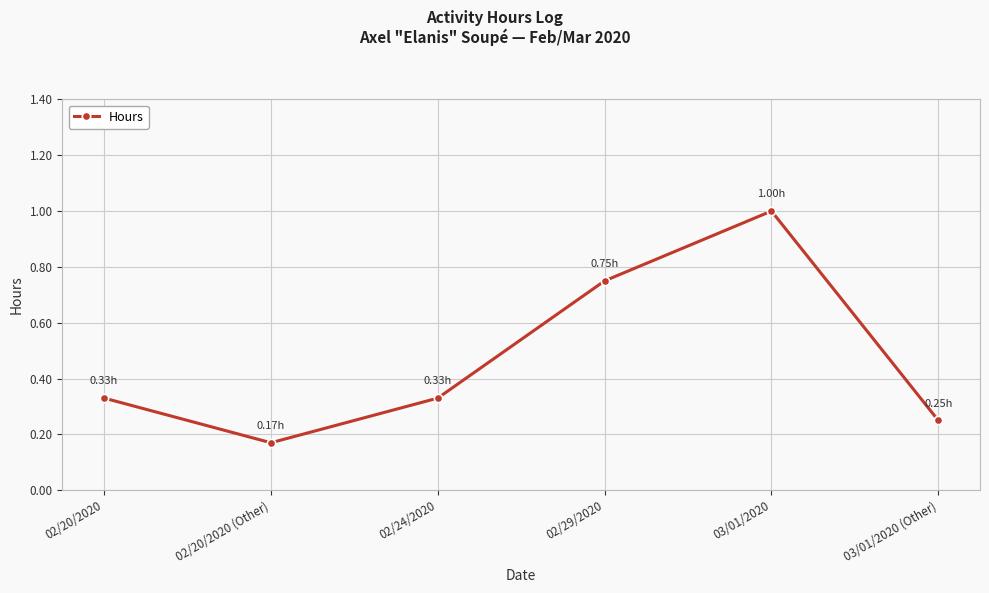

What is the greatest value displayed?

1.0